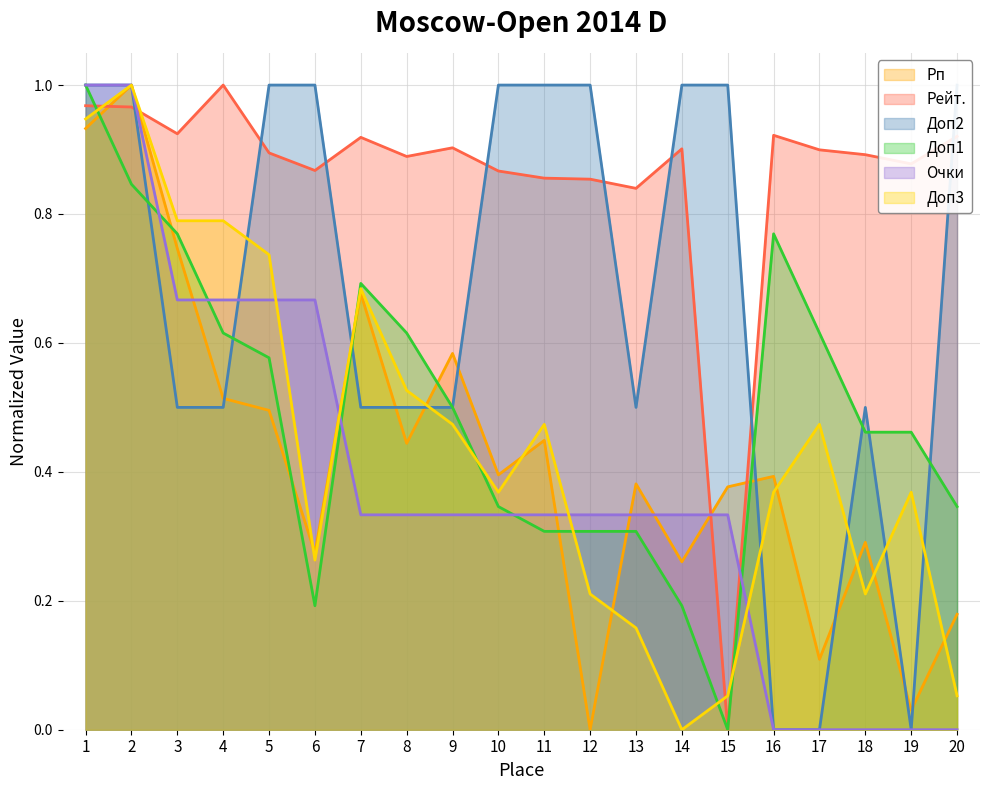

What is the value of the Доп1 point at the 17th from the left?

0.6